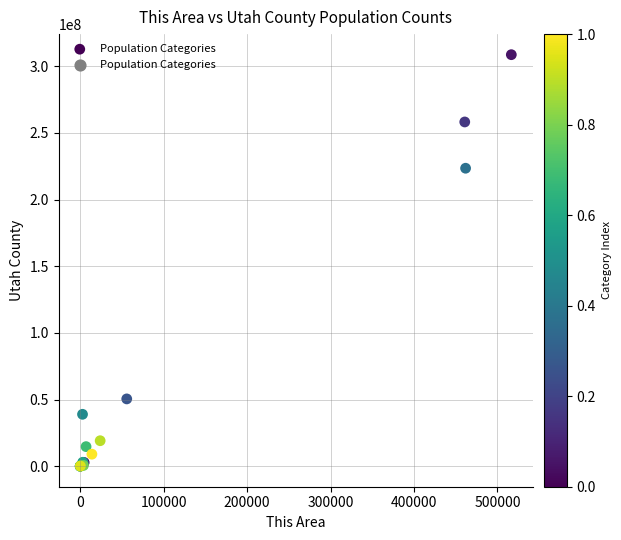

What Y value in the scatter plot is closest to 154385046?

223553265